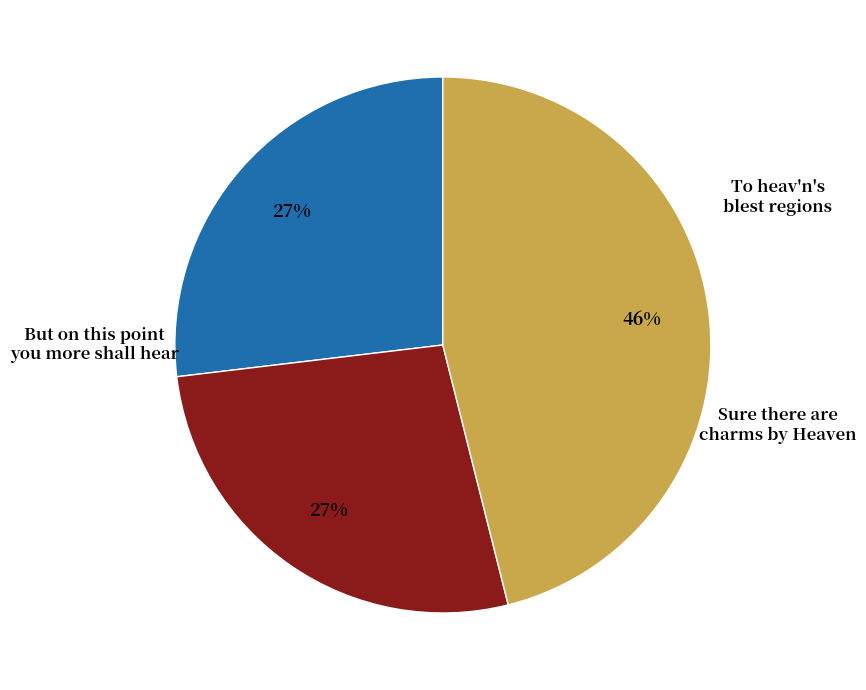

Is there any slice that represents more than half of the pie?

No